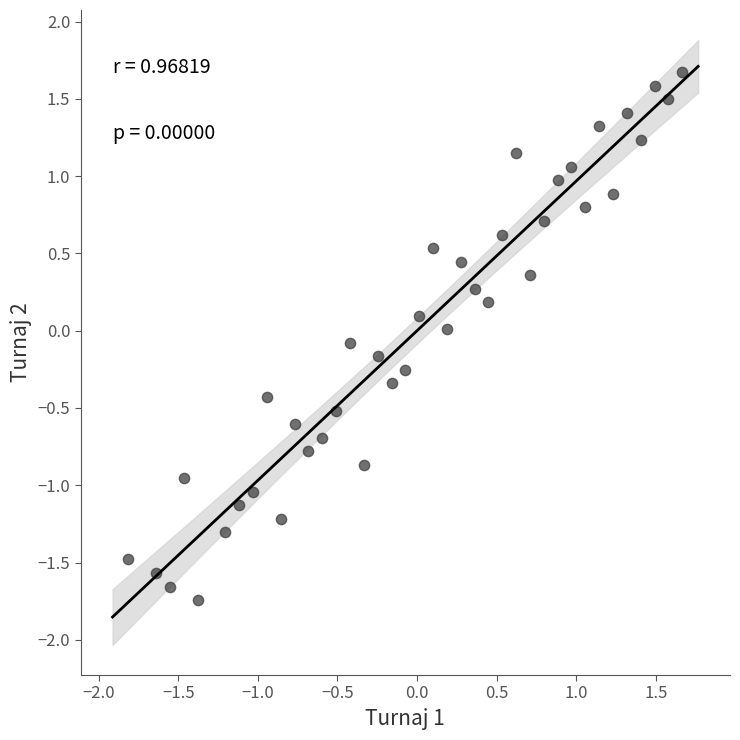

What is the range of Y values (max minus min)?

3.4